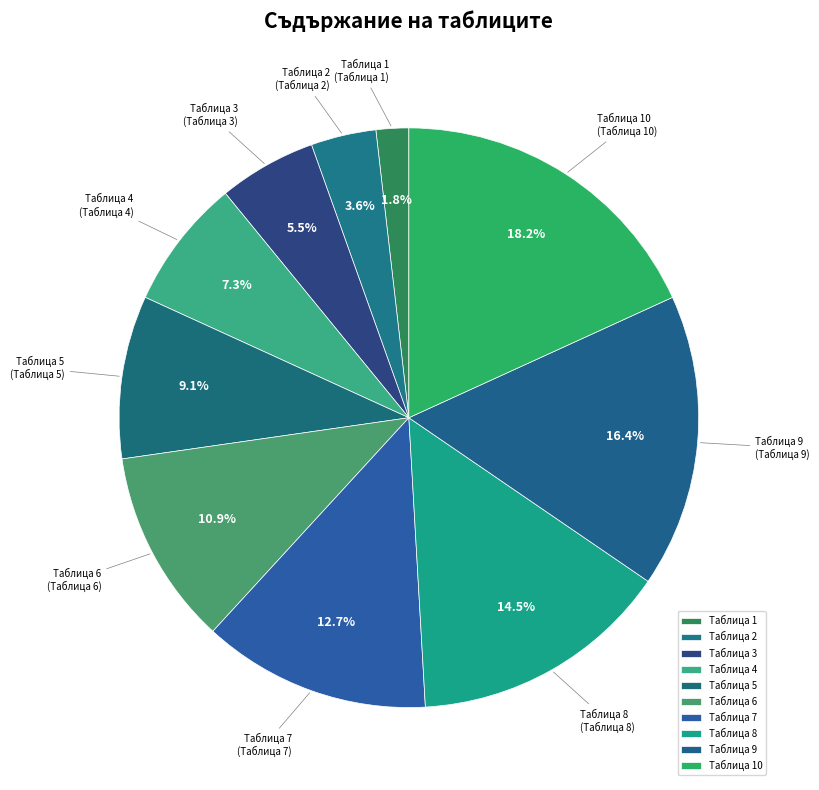

How many segments does this pie chart have?

10